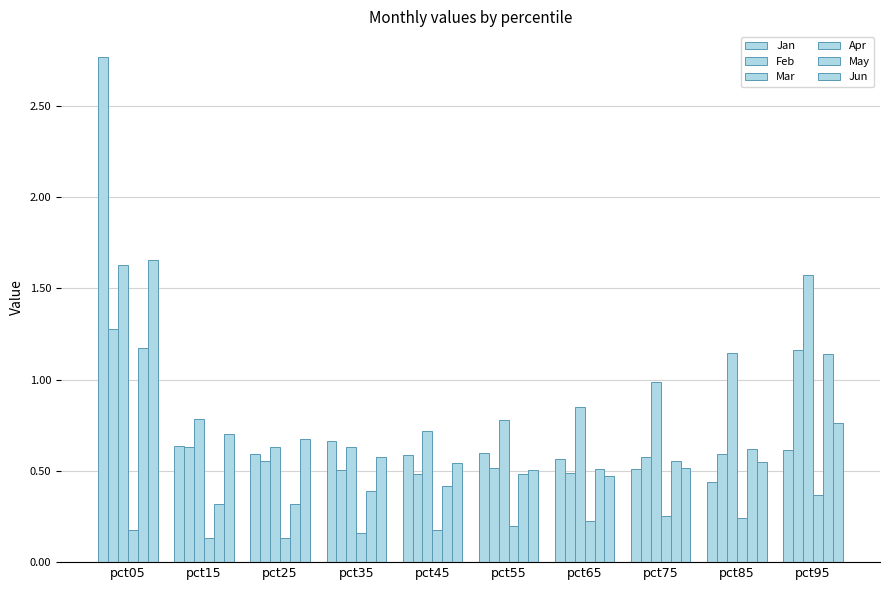

How many bars are there in each group?

6